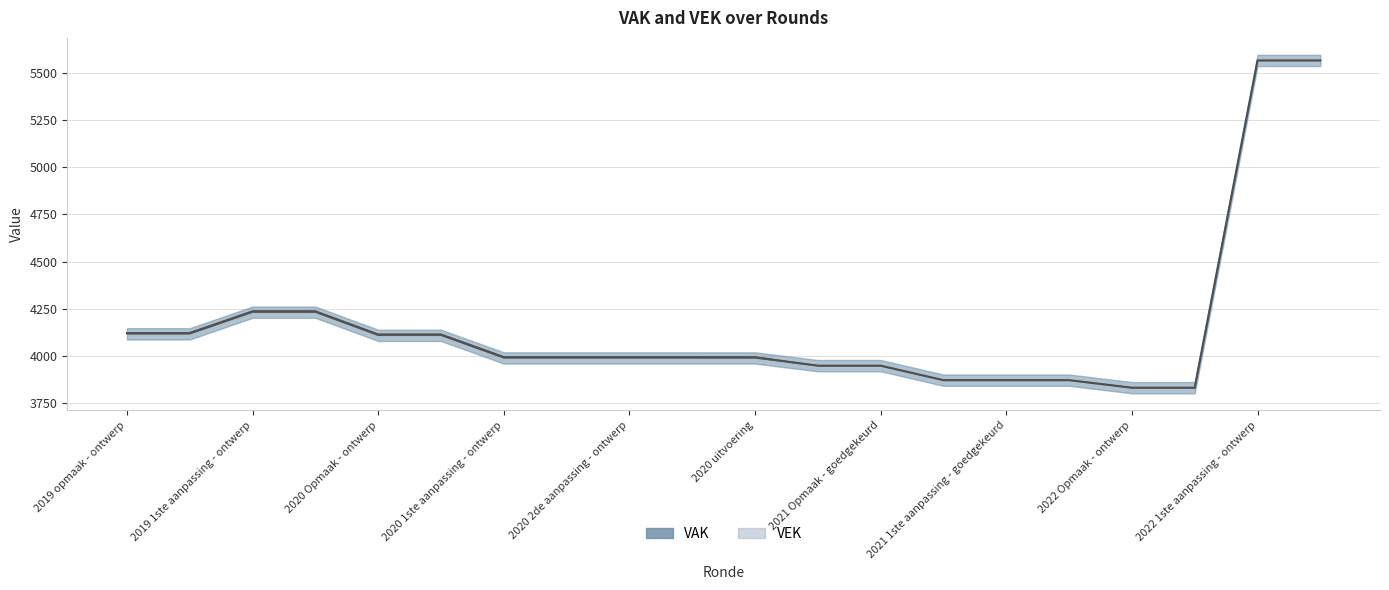

What is the minimum value shown in the chart?

3830